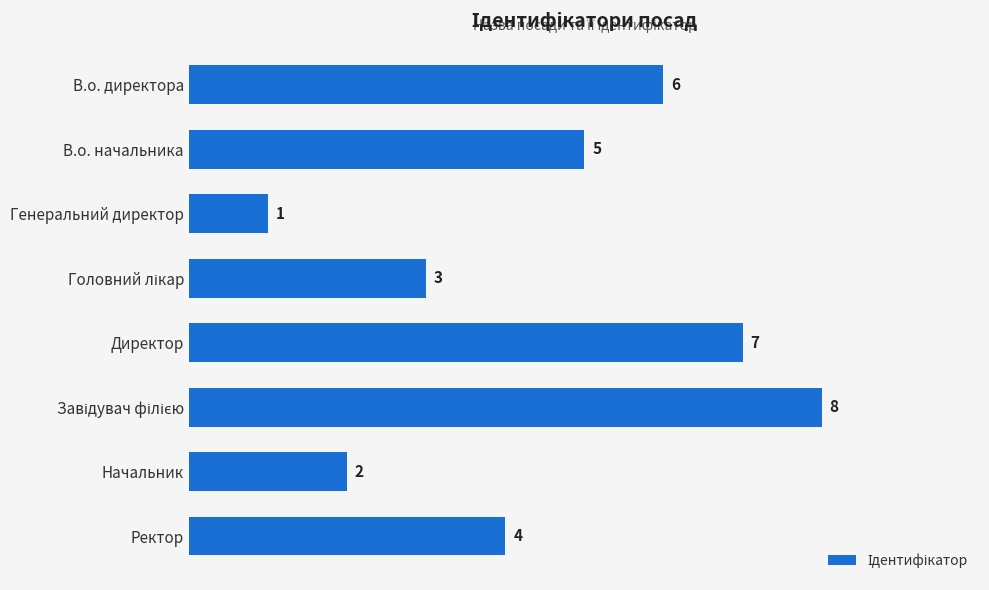

What is the difference between the maximum and second lowest values?

6